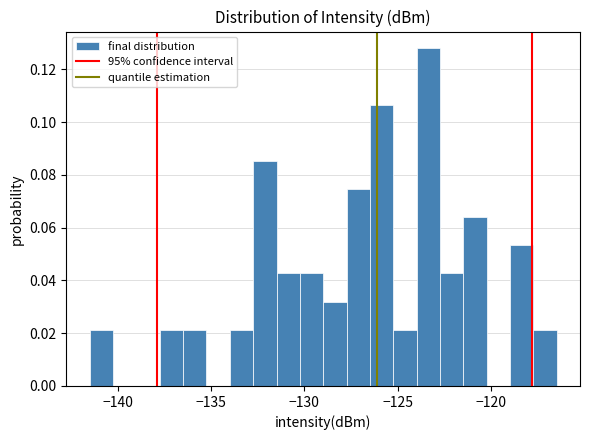

Around what value on the x-axis is the tallest bar? Give the approximate position of its centre, as read against the axis.

-123.5